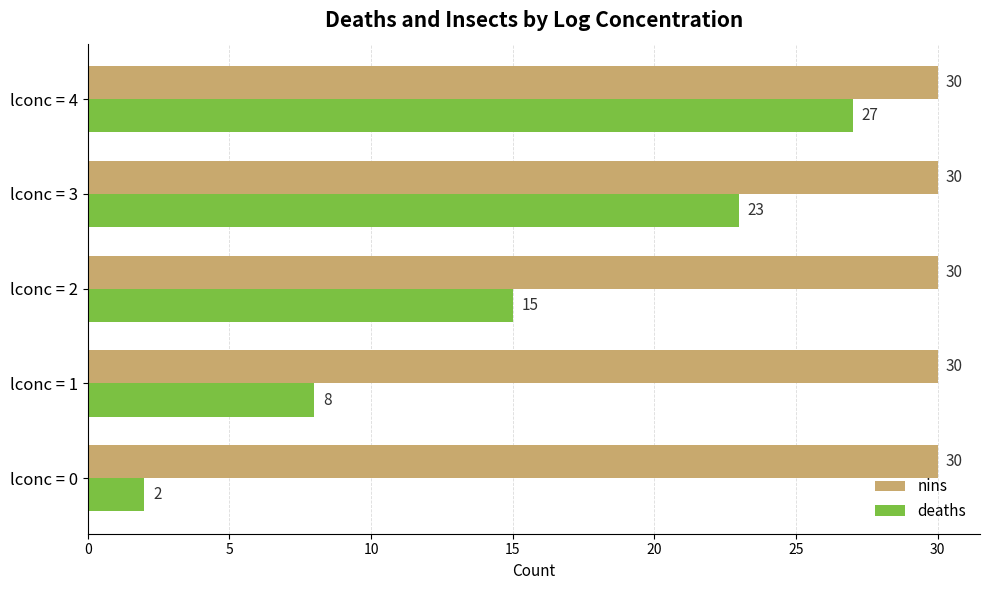

What is the sum of the deaths values at lconc = 4 and lconc = 3?

50